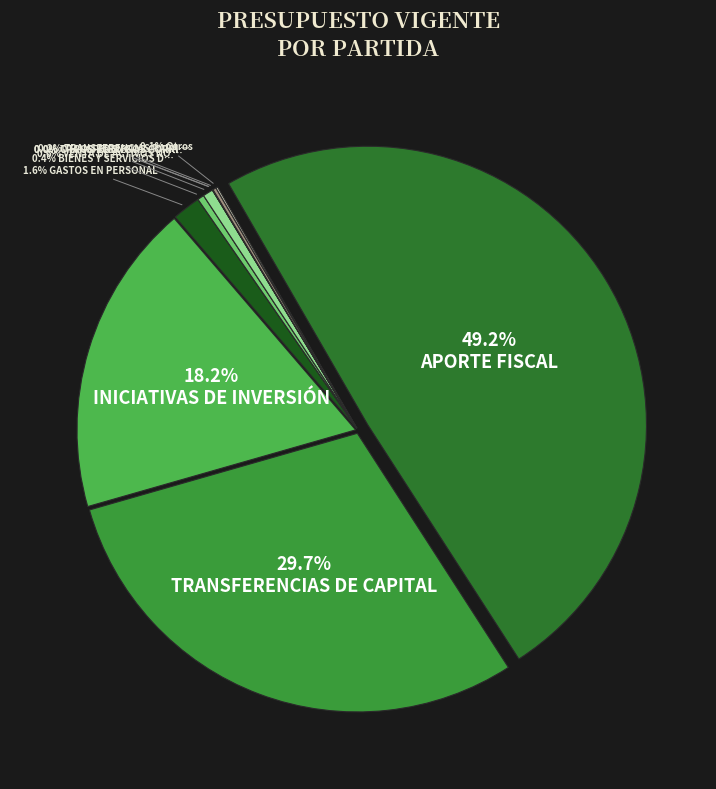

To the nearest percent, what is the difference between the largest and smallest slice percentages?

49%